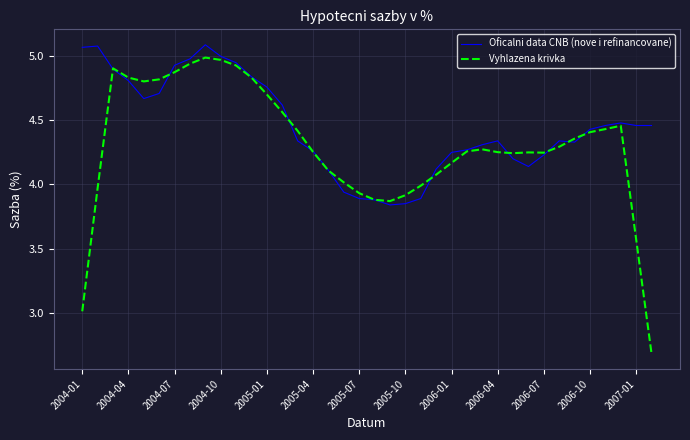

Rank the series by their average value, from lowest to highest.

Vyhlazena krivka, Oficalni data CNB (nove i refinancovane)